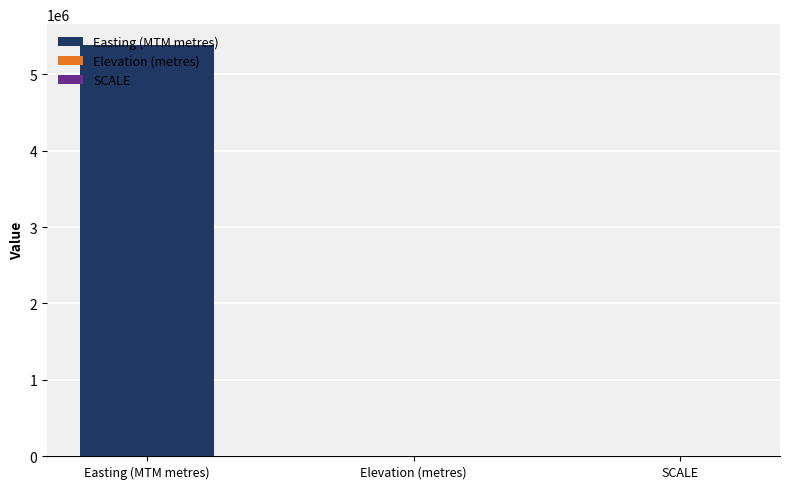

Where does the data first go above 201?

Easting (MTM metres)